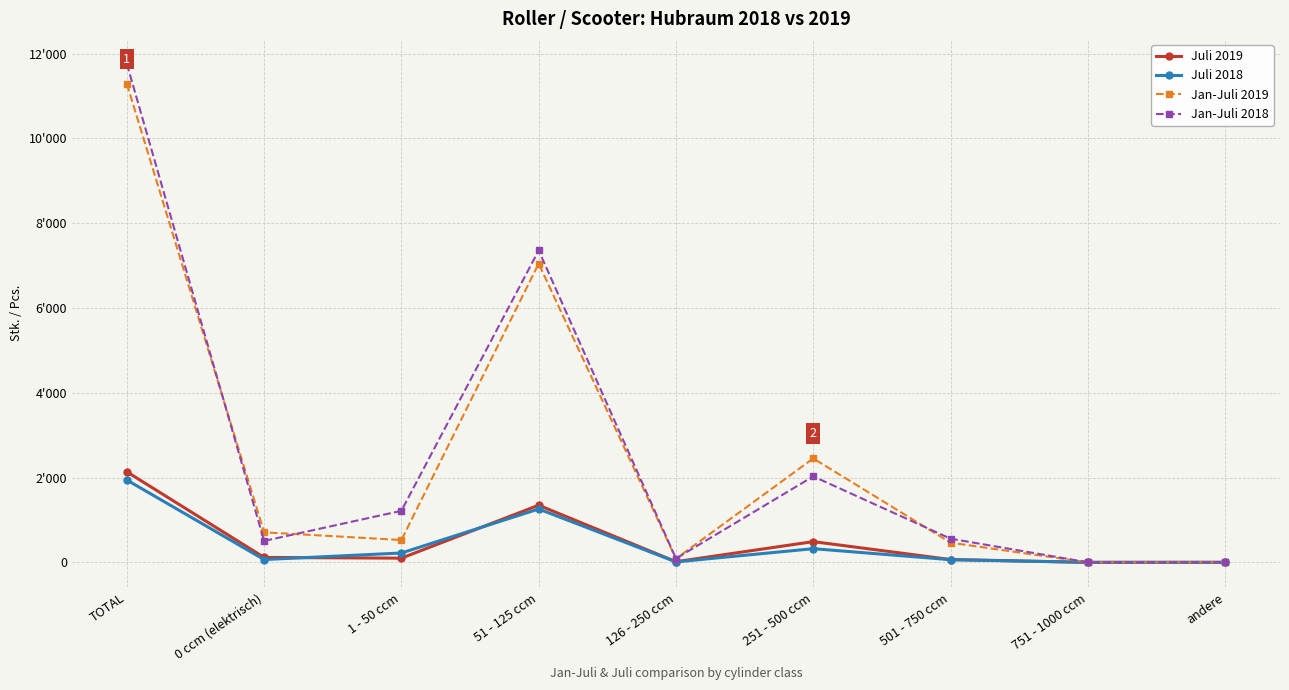

What are all the series names shown in the legend?

Juli 2019, Juli 2018, Jan-Juli 2019, Jan-Juli 2018